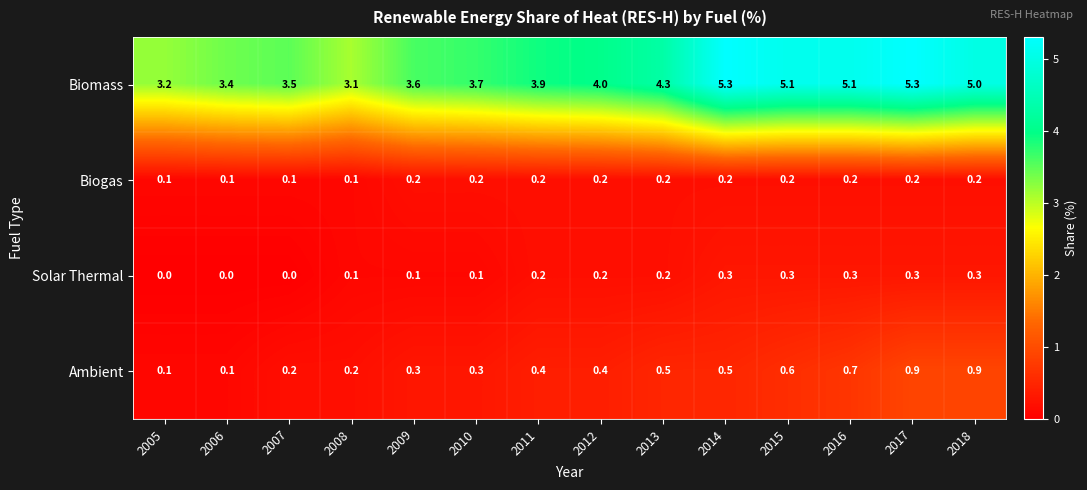

Which category has the lowest value in the Biomass series?

2008